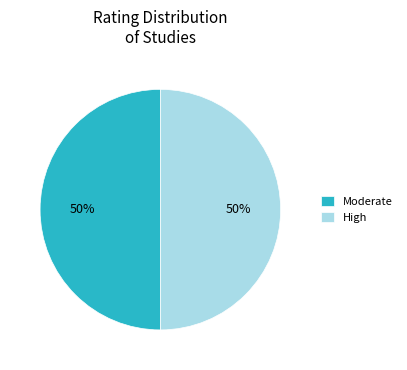

What is the ratio of the value at Moderate to the value at High?

1.0